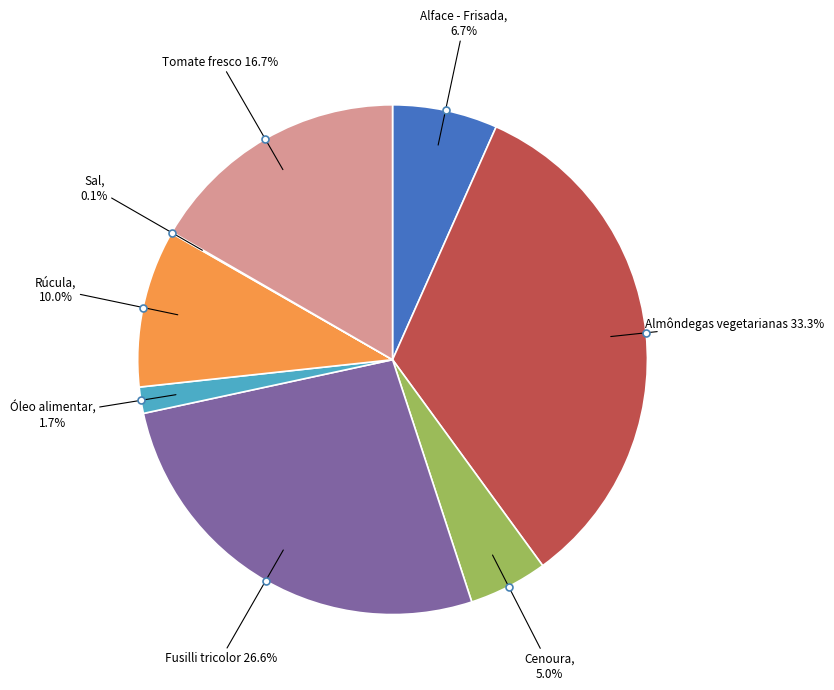

Is there a majority slice in this chart?

No